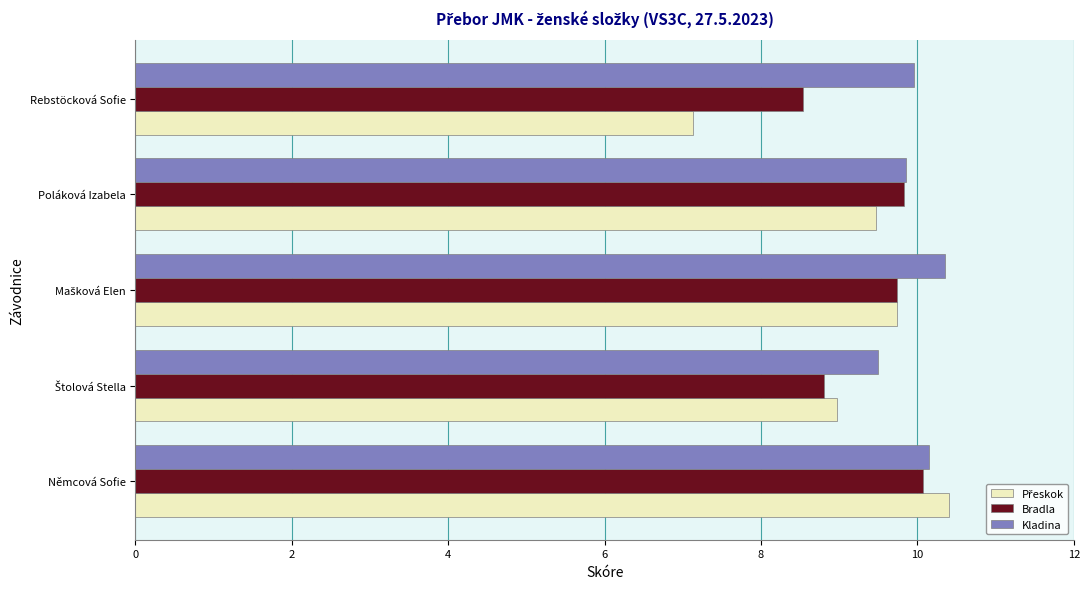

What is the difference between the maximum and minimum values in the Bradla series?

1.5